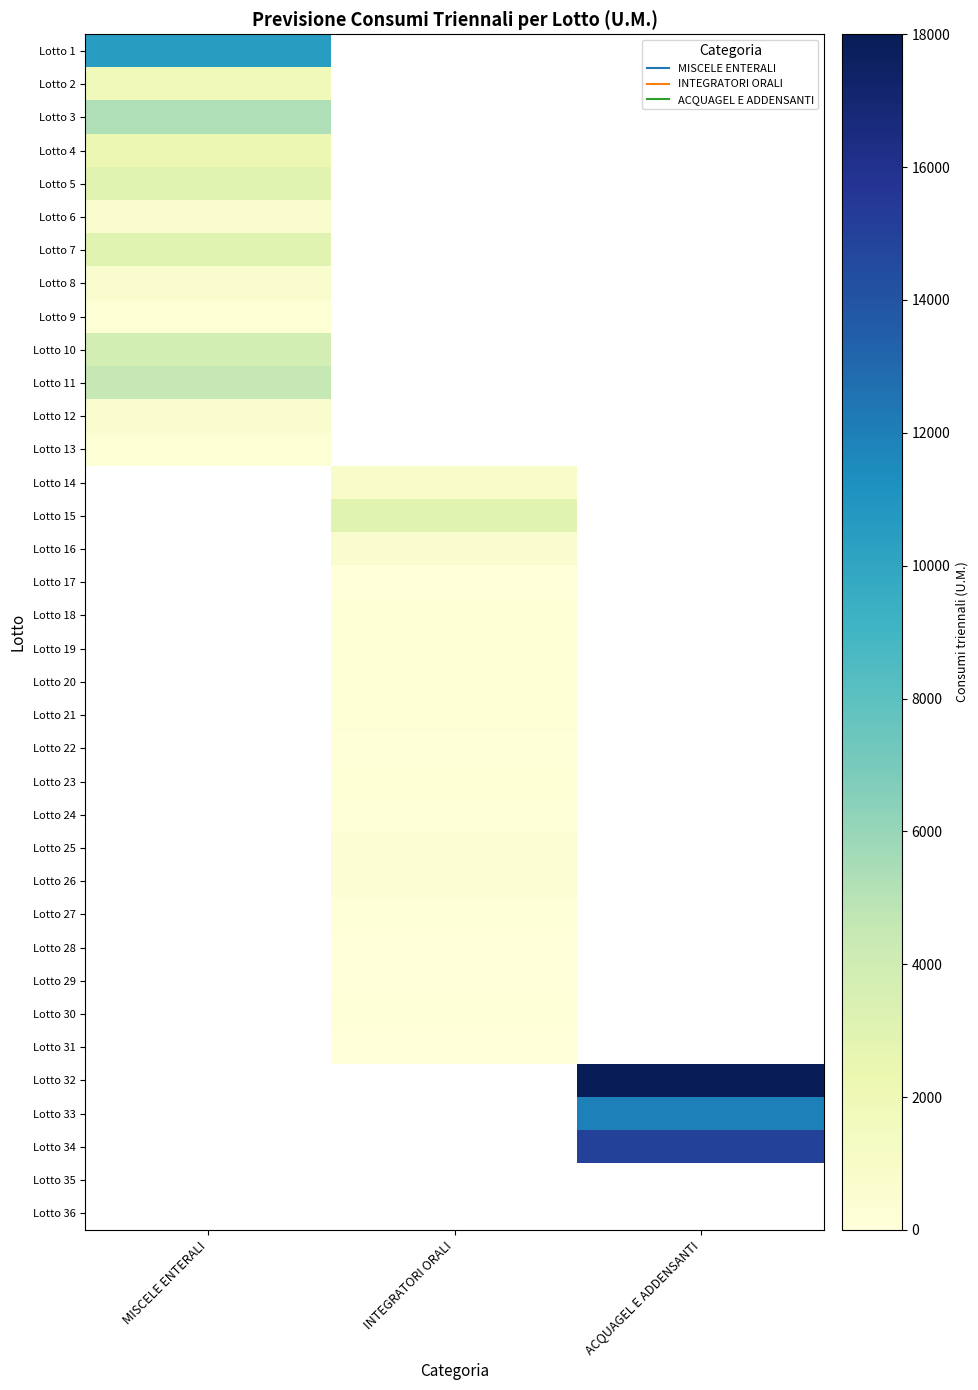

Is the value of Lotto 20 at INTEGRATORI ORALI greater than the value of Lotto 18 at ACQUAGEL E ADDENSANTI?

No